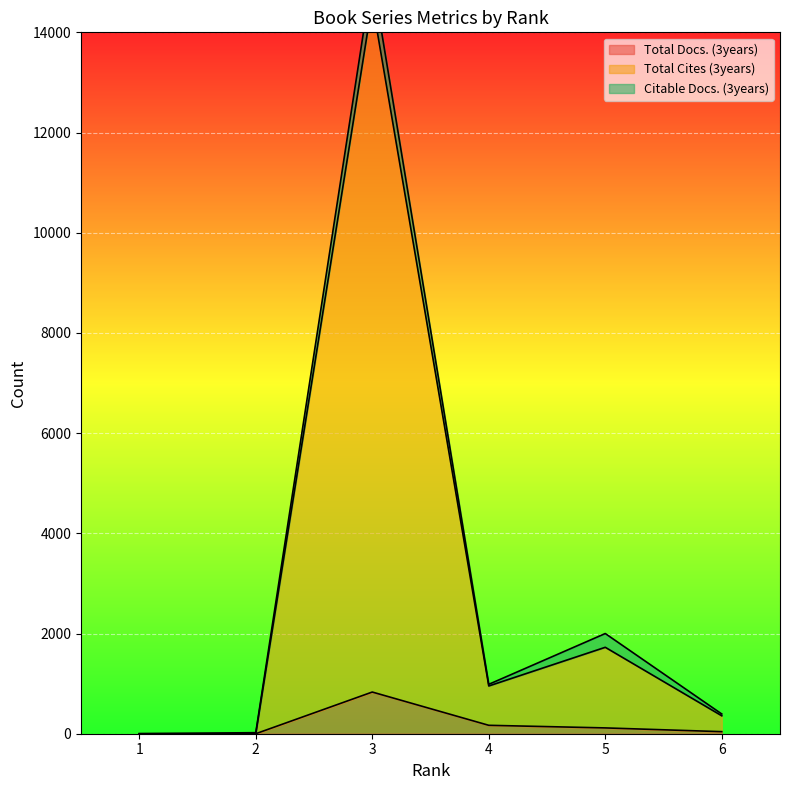

At which label does Total Docs. (3years) first exceed 116?

3